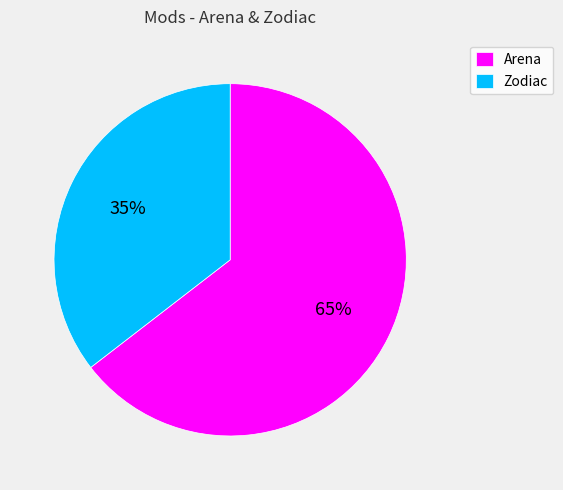

To the nearest percent, what is the average slice percentage?

50%